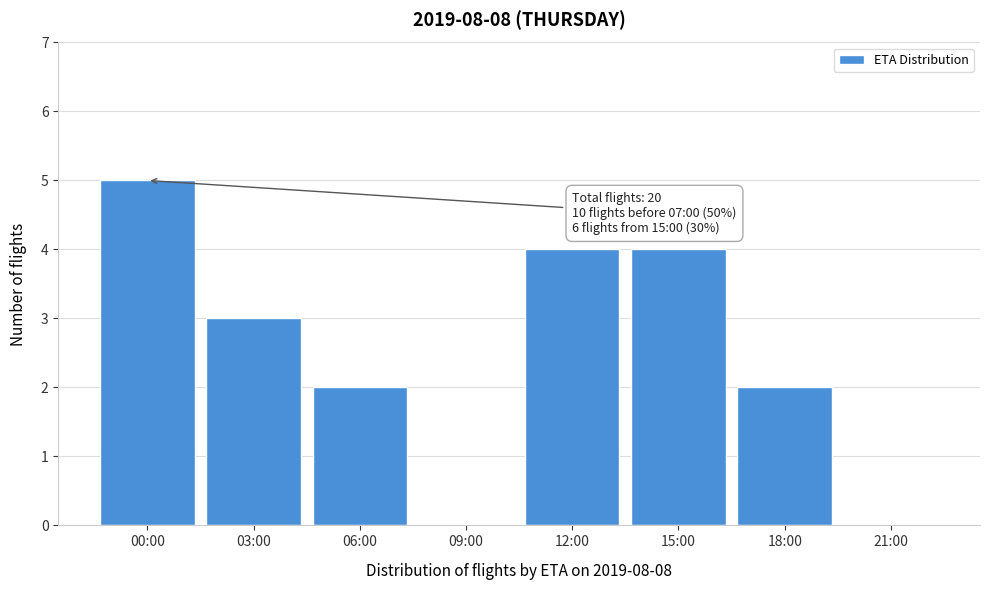

Reading left to right, list all the values displayed in this chart.

00:00=5	03:00=3	06:00=2	09:00=0	12:00=4	15:00=4	18:00=2	21:00=0